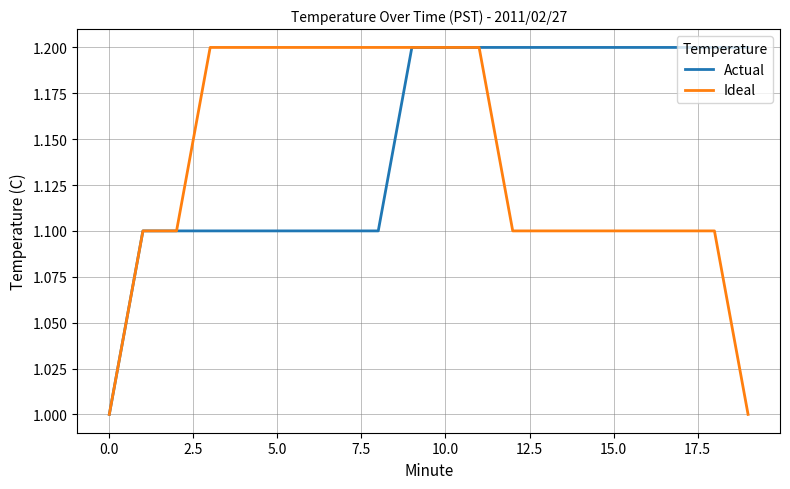

What is the lowest value of the Ideal series?

1.0